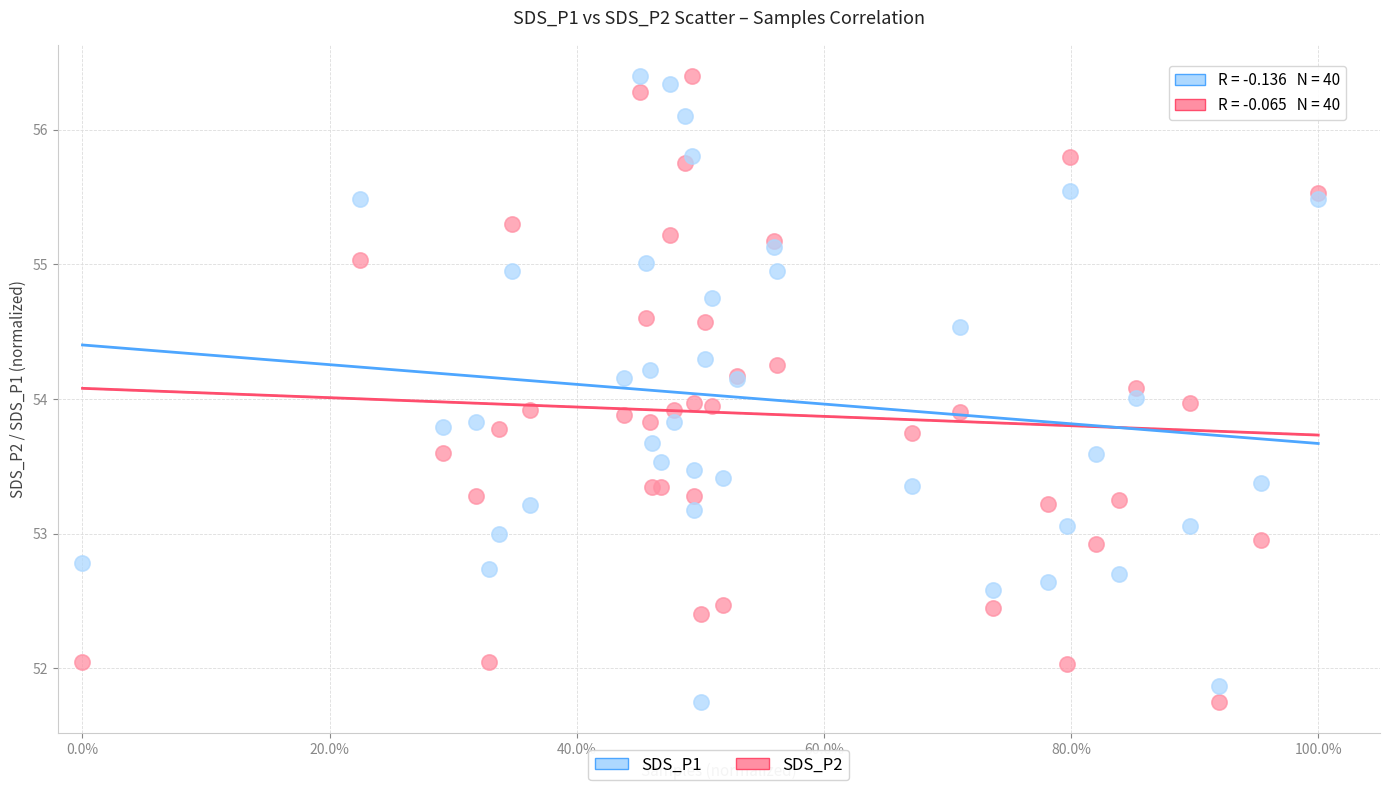

What is the X range (max minus min) for the scatter plot?

1.0